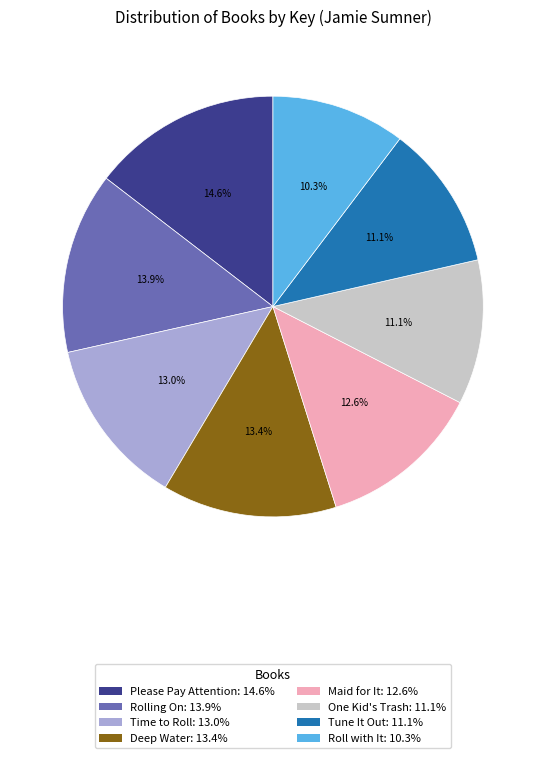

Which has a higher value, Roll with It or Rolling On?

Rolling On